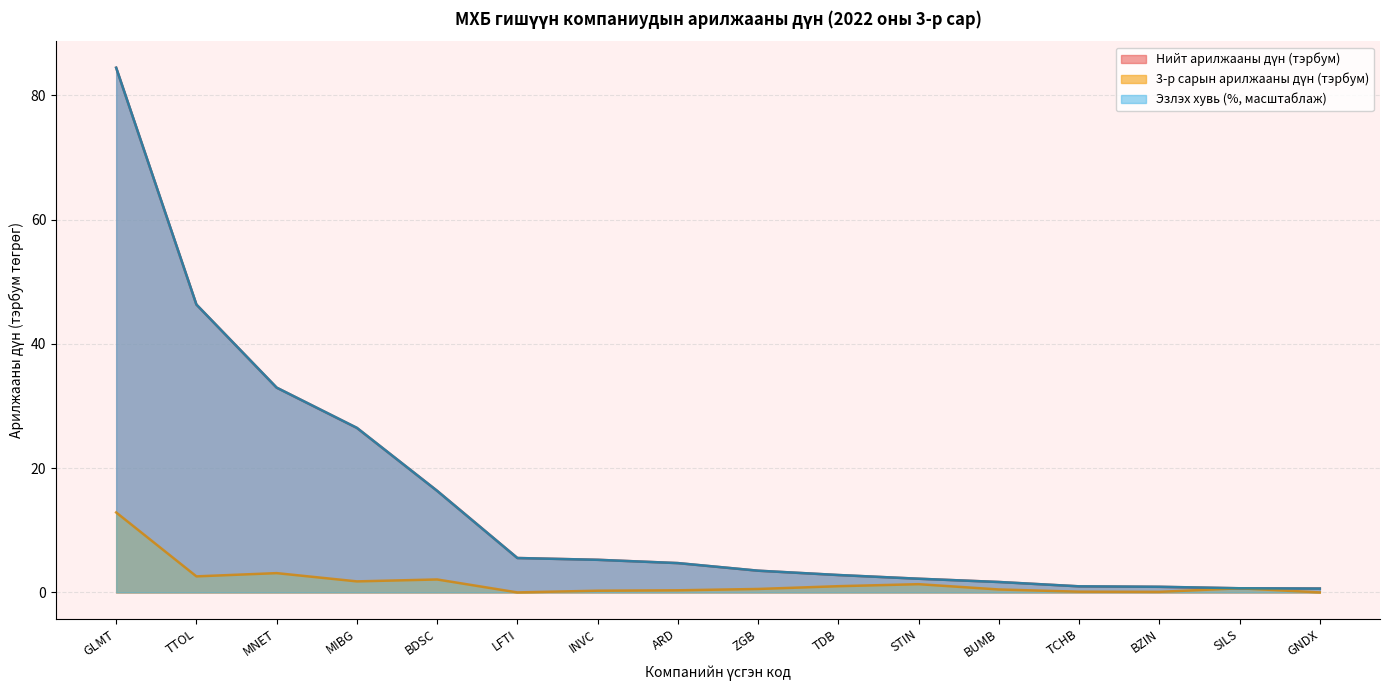

What is the difference between the second highest and minimum values in the Нийт арилжааны дүн series?

45.7